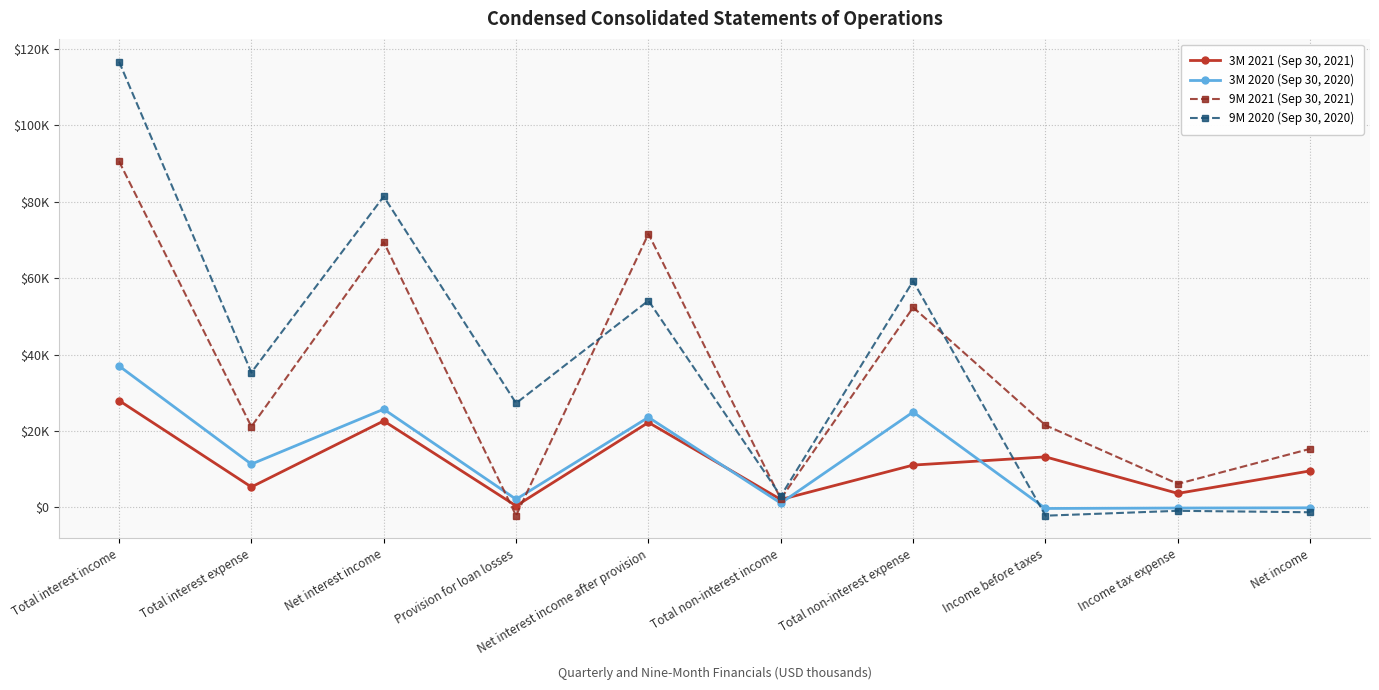

What is the total value across all series at Total interest expense?

73118